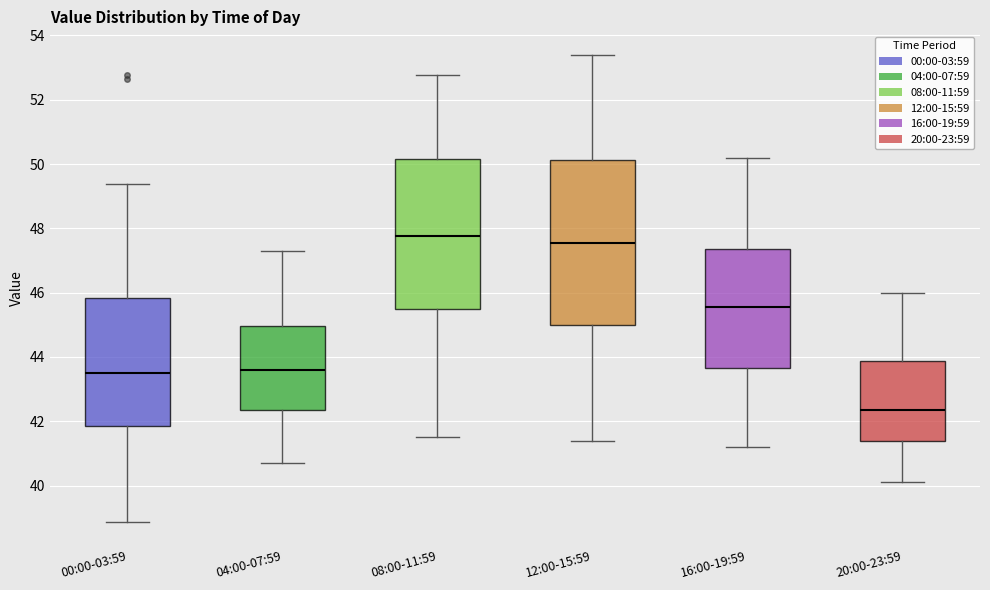

Reading left to right, transcribe this box plot: for each box, give where its median line is, the range the box spans, and where its two whiskers end, as read against the y-axis. The values are not printed on the chart, so give them approximately, as read against the axis.

00:00-03:59: median 43.4, box 41.8 to 45.8, whiskers 38.8 to 49.4
04:00-07:59: median 43.6, box 42.4 to 45.0, whiskers 40.8 to 47.4
08:00-11:59: median 47.8, box 45.6 to 50.2, whiskers 41.6 to 52.8
12:00-15:59: median 47.6, box 45.0 to 50.2, whiskers 41.4 to 53.4
16:00-19:59: median 45.6, box 43.6 to 47.4, whiskers 41.2 to 50.2
20:00-23:59: median 42.4, box 41.4 to 43.8, whiskers 40.2 to 46.0